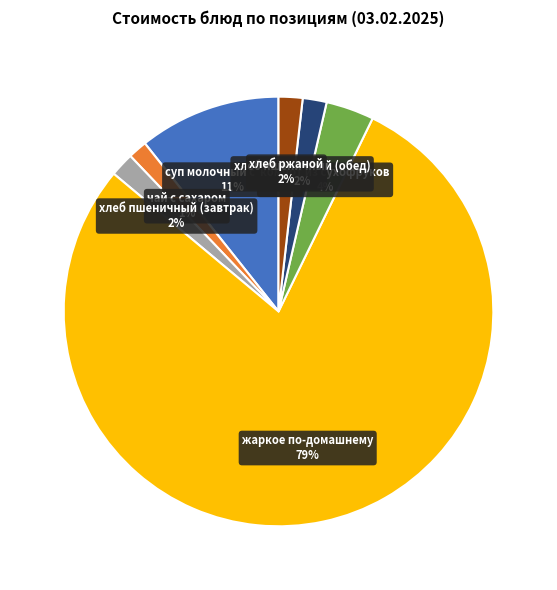

What is the largest slice in the pie chart?

жаркое по-домашнему